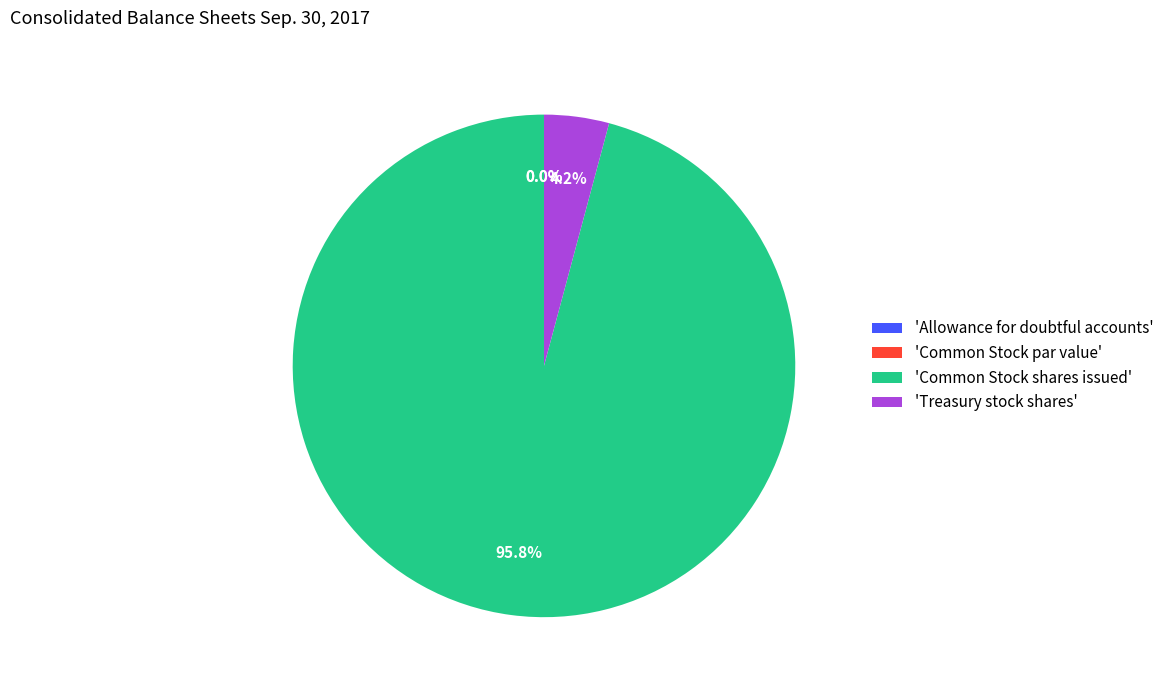

Is it true that Allowance for doubtful accounts is 1% of the pie?

False